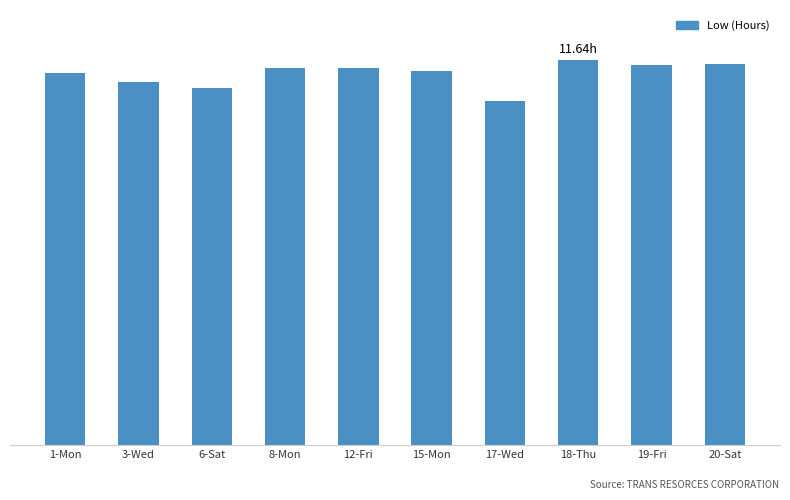

Reading left to right, list all the values displayed in this chart.

1-Mon=11.2	3-Wed=11.0	6-Sat=10.8	8-Mon=11.4	12-Fri=11.4	15-Mon=11.3	17-Wed=10.4	18-Thu=11.6	19-Fri=11.5	20-Sat=11.5